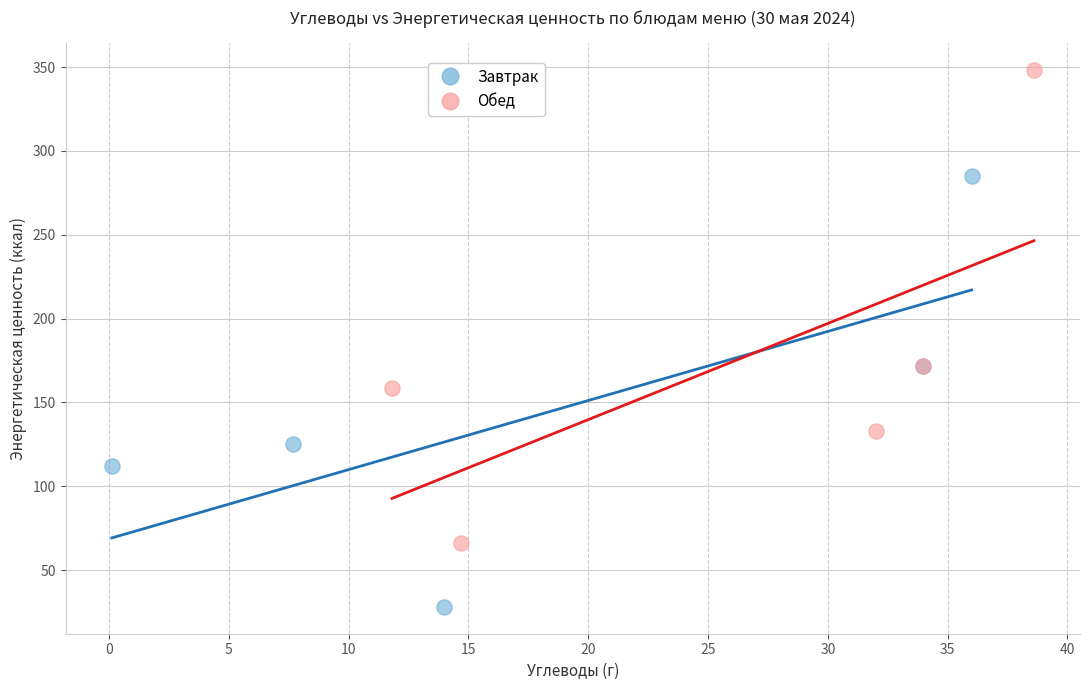

What are all the series names shown in the legend?

Завтрак, Обед